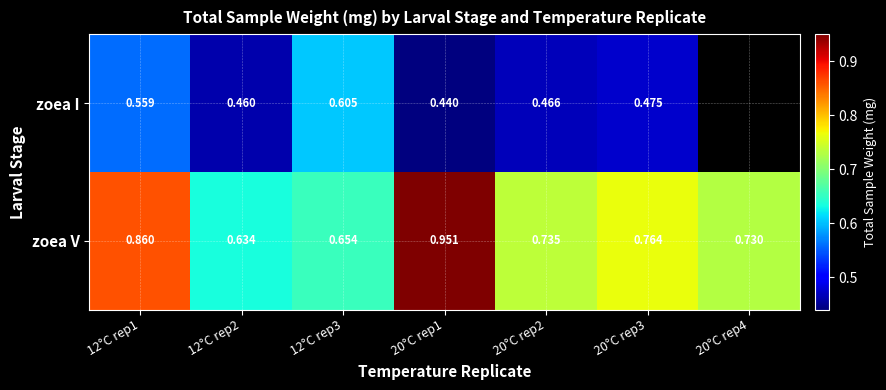

Is the value of zoea V at 12°C rep2 greater than the value of zoea I at 12°C rep2?

Yes